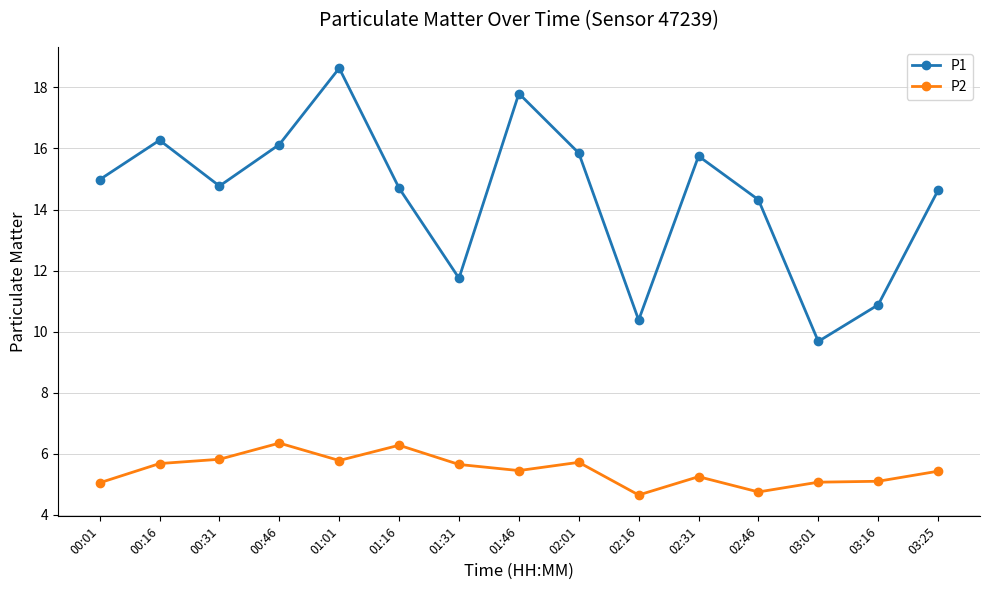

True or false: P2 and P1 cross at least once.

False